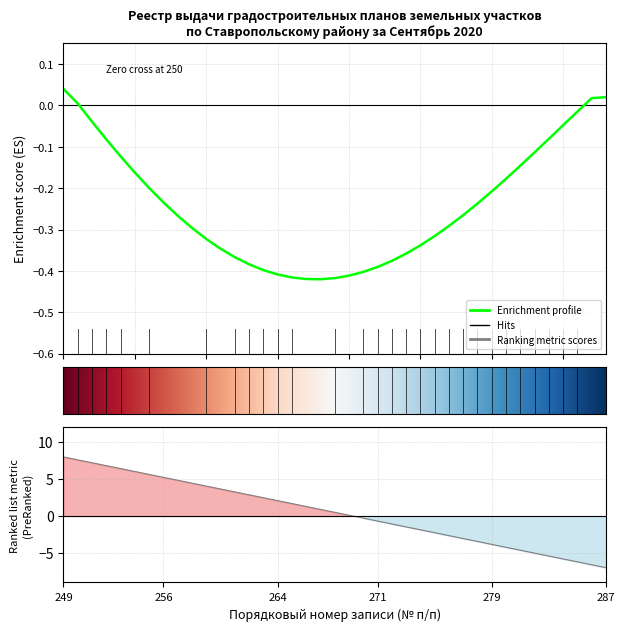

What is the smallest value displayed?

-7.0